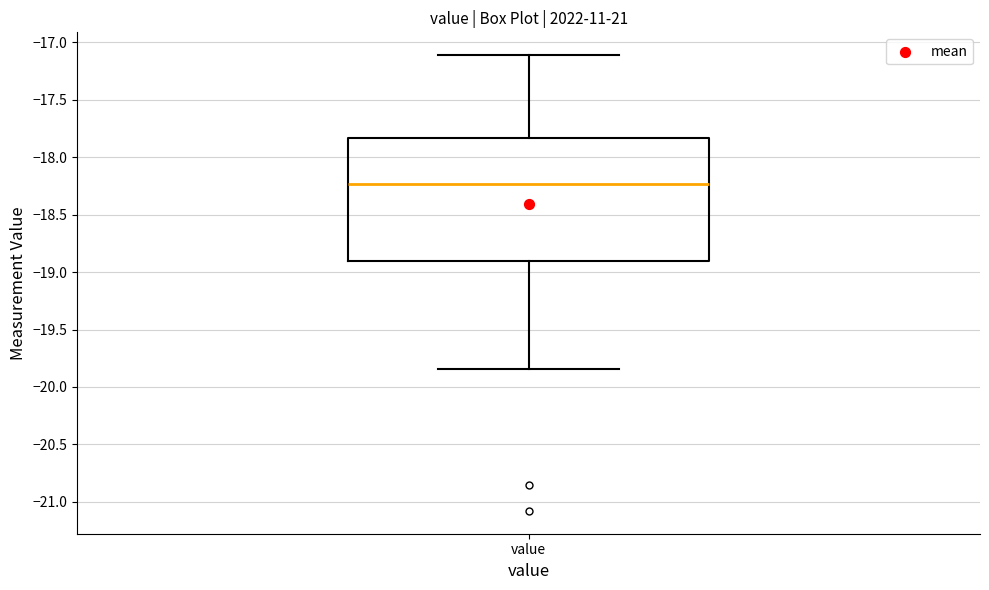

Read this box plot against the y-axis: the position of the median line, the range covered by the box, and the ends of both whiskers. The values are not printed on the chart, so give them approximately, as read against the axis.

median -18.25, box -18.90 to -17.85, whiskers -19.85 to -17.10